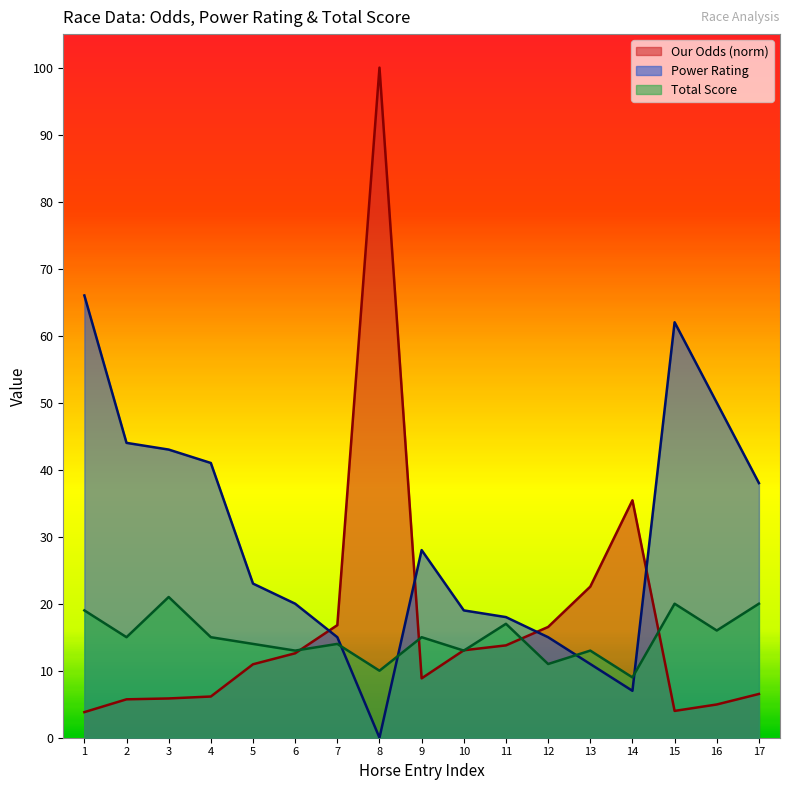

True or false: Power Rating and Our Odds (norm) cross at least once.

True